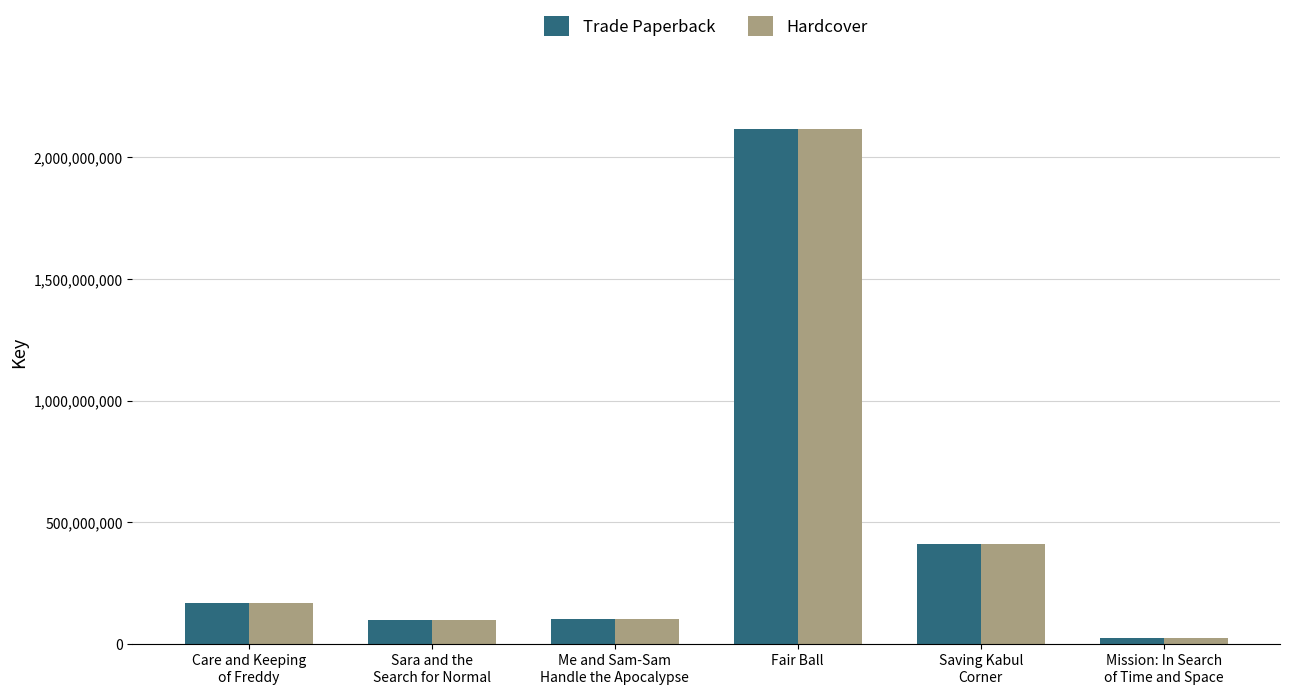

Is the value of Hardcover at Care and Keeping
of Freddy greater than the value of Trade Paperback at Mission: In Search
of Time and Space?

Yes